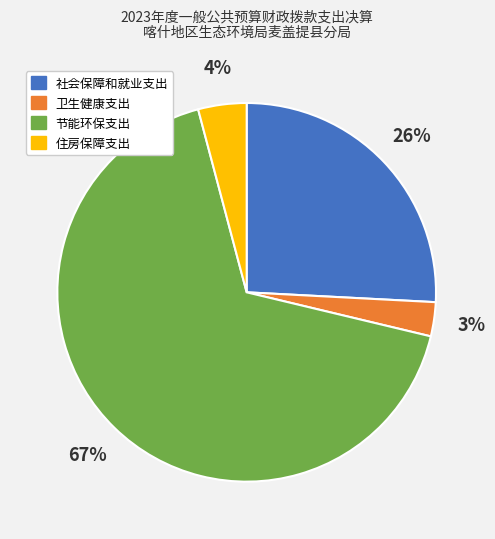

Does any single category account for the majority?

Yes